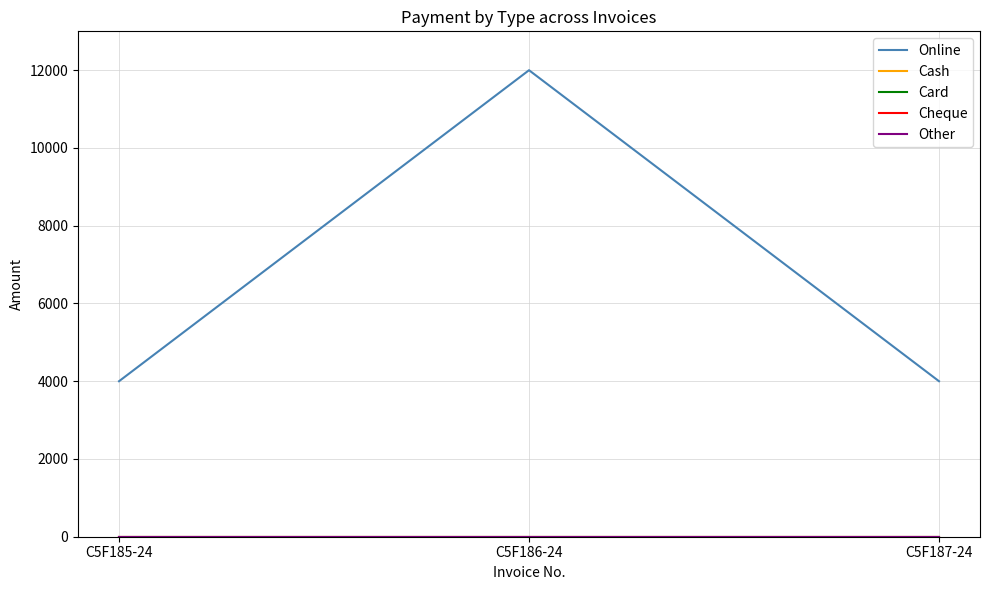

How many lines are shown in the chart?

5